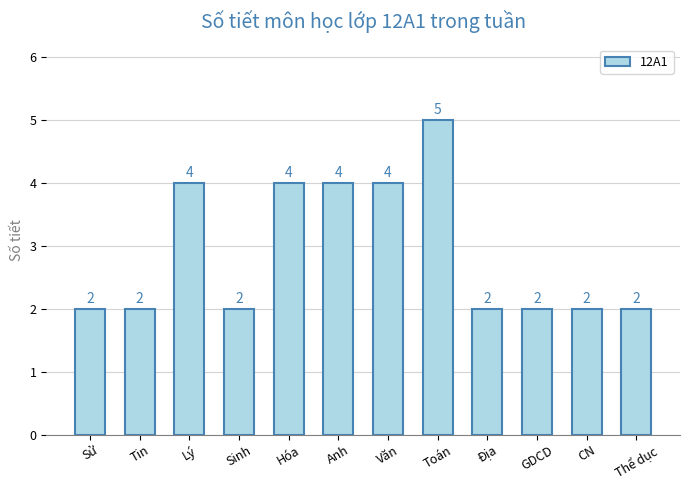

The value at Văn is 7. True or false?

False